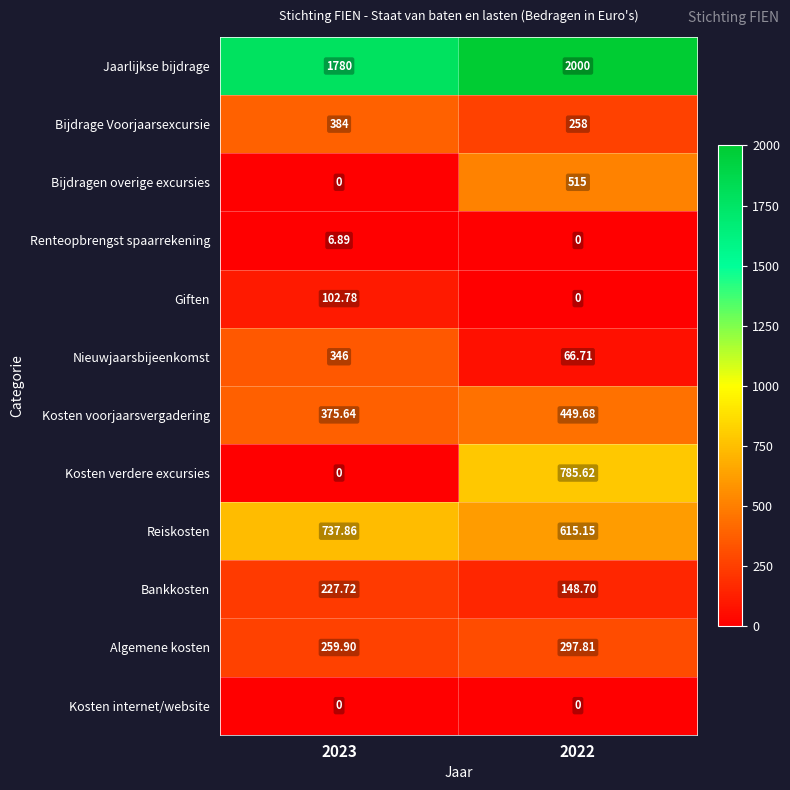

Which series changed the most between 2023 and 2022?

Kosten verdere excursies